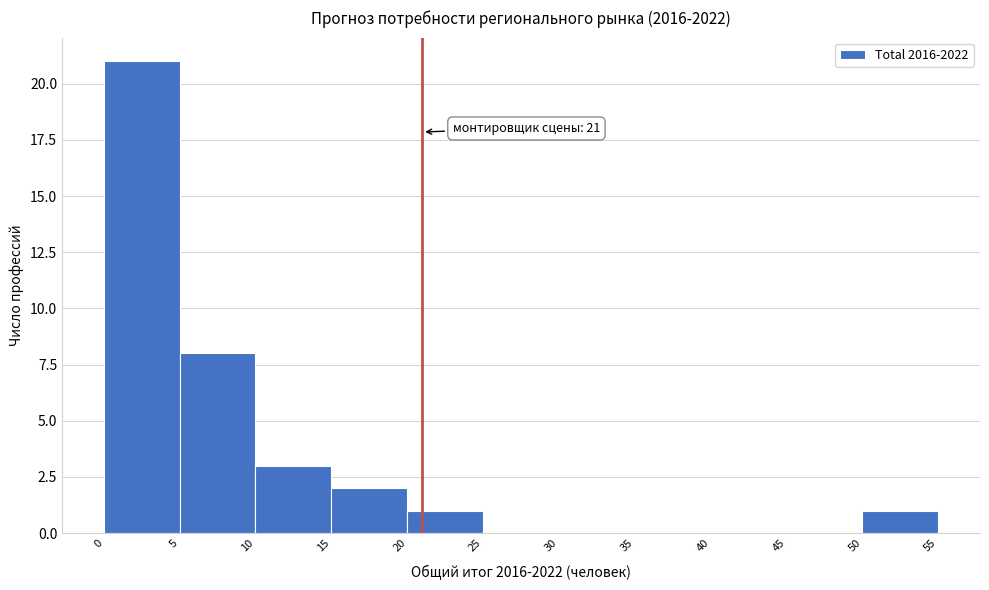

Over which range of the x-axis is the bar tallest?

0 to 5